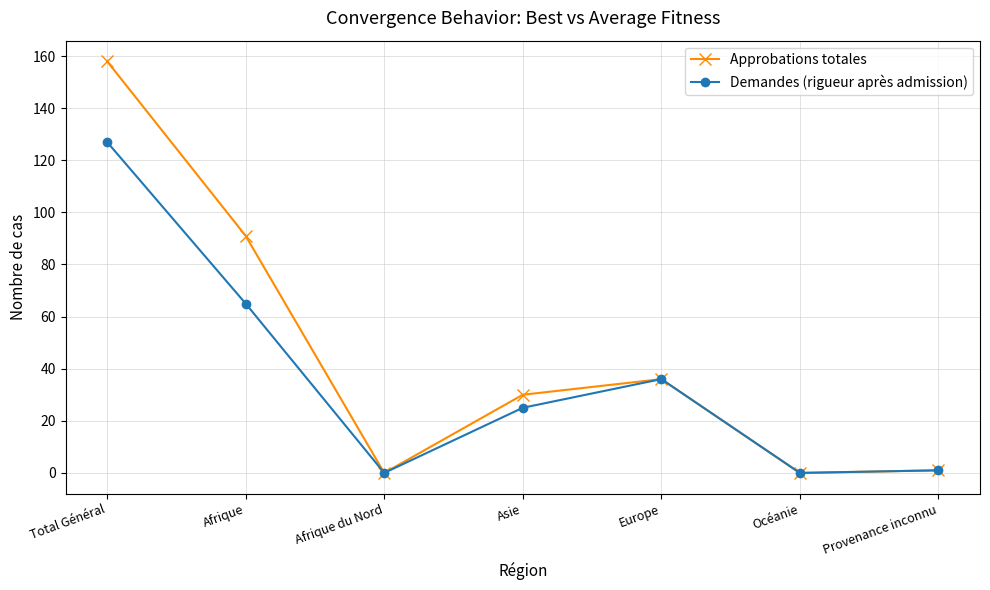

Rank the series by their average value, from highest to lowest.

Approbations totales, Demandes (rigueur après admission)